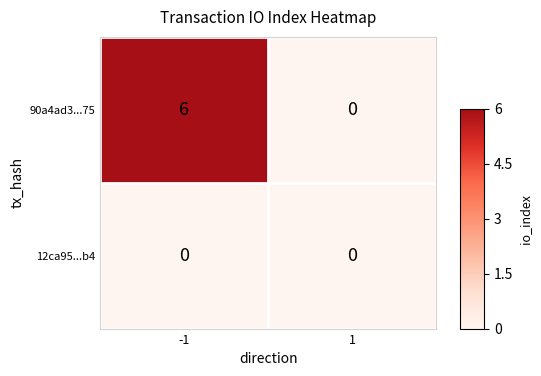

What is the difference between the maximum and minimum values in the 90a4ad3...75 series?

6